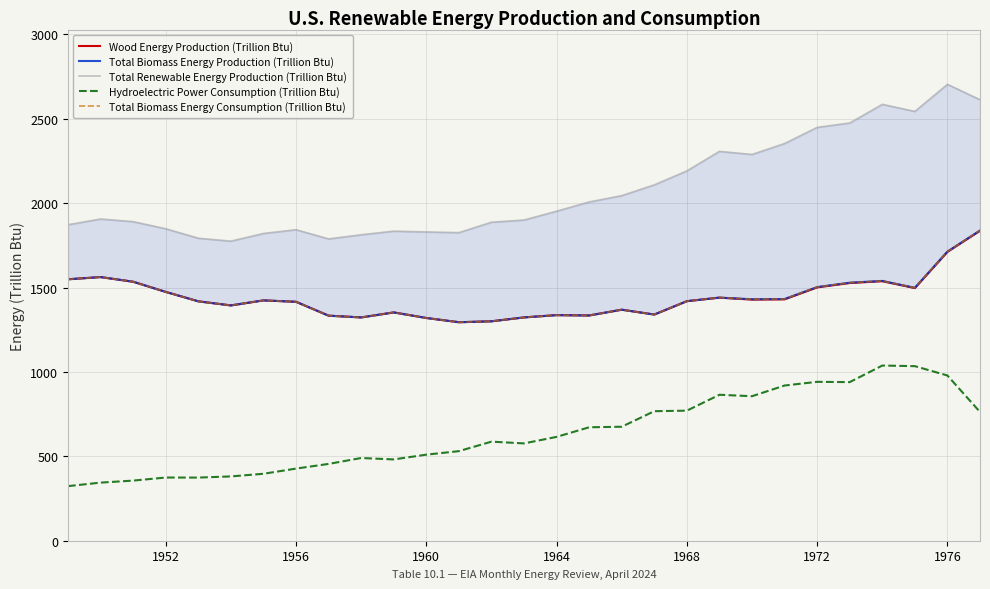

True or false: Wood Energy Production (Trillion Btu) has a value of 2477.6 at 1972.

False